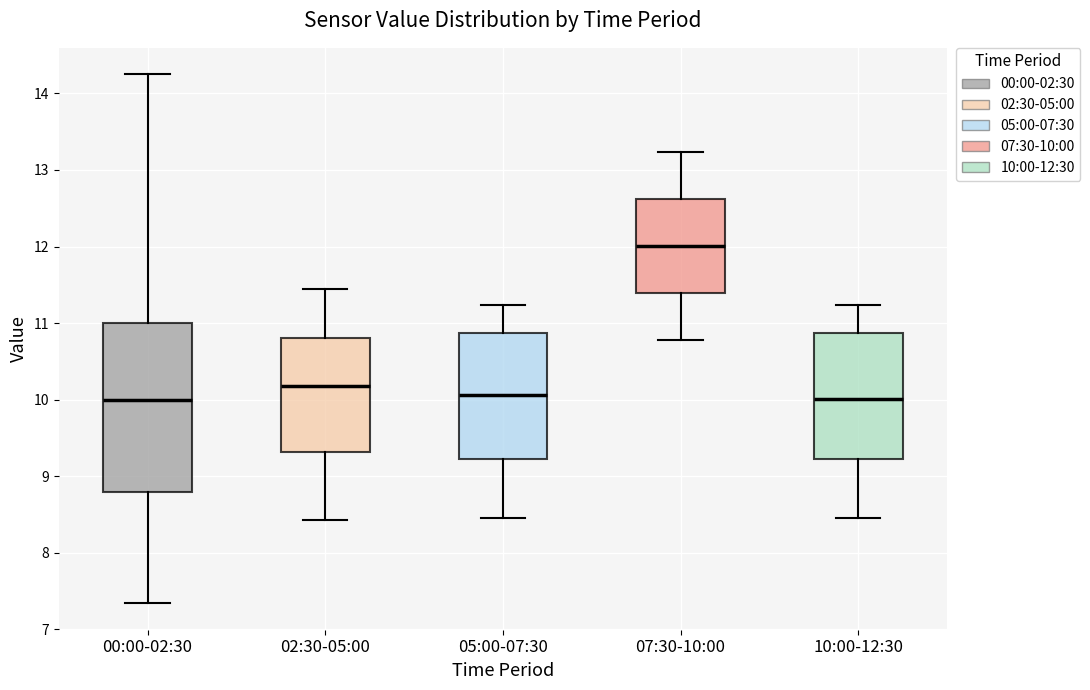

Reading left to right, transcribe this box plot: for each box, give where its median line is, the range the box spans, and where its two whiskers end, as read against the y-axis. The values are not printed on the chart, so give them approximately, as read against the axis.

00:00-02:30: median 10.0, box 8.8 to 11.0, whiskers 7.3 to 14.3
02:30-05:00: median 10.2, box 9.3 to 10.8, whiskers 8.4 to 11.5
05:00-07:30: median 10.1, box 9.2 to 10.9, whiskers 8.5 to 11.2
07:30-10:00: median 12.0, box 11.4 to 12.6, whiskers 10.8 to 13.2
10:00-12:30: median 10.0, box 9.2 to 10.9, whiskers 8.5 to 11.2